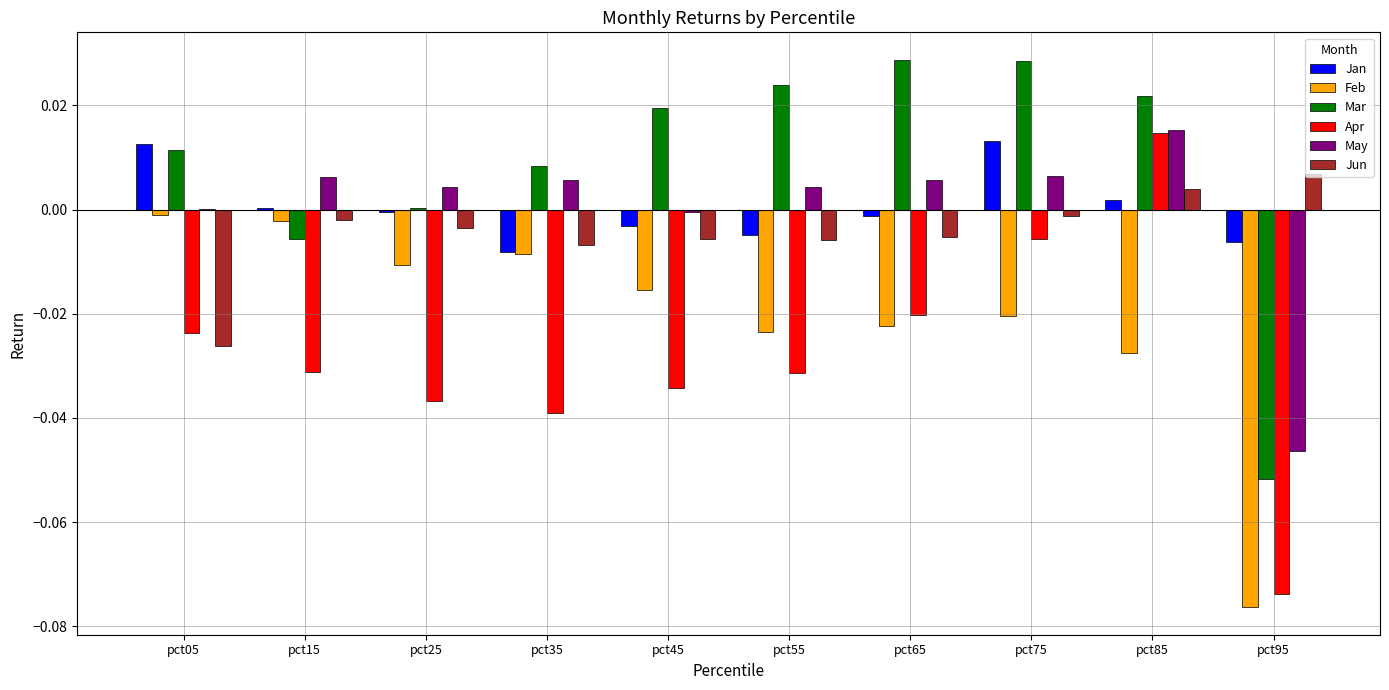

Is the value of May at pct75 greater than the value of Mar at pct15?

Yes